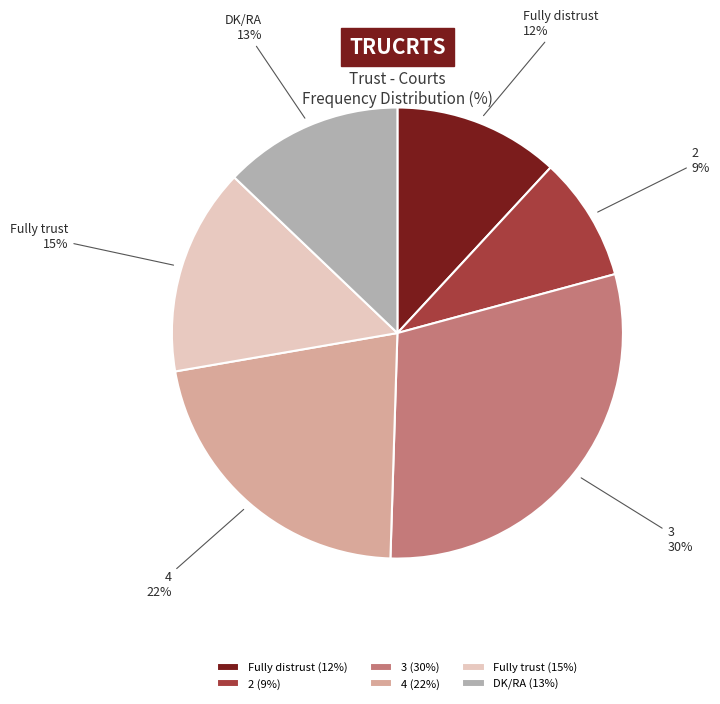

What is the largest slice in the pie chart?

3